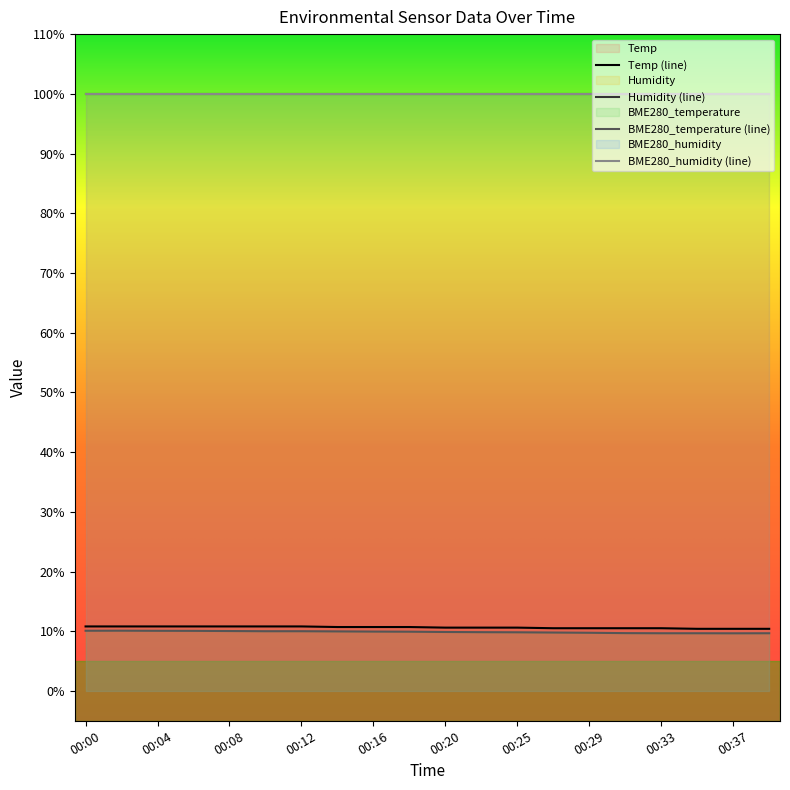

What is the difference between the highest and lowest values at 00:04?

89.9